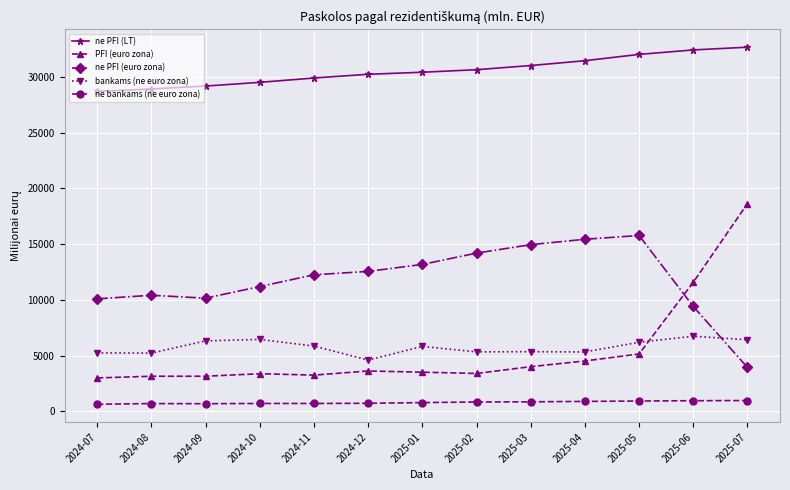

How many values in the ne bankams (ne euro zona) series are below 789?

6